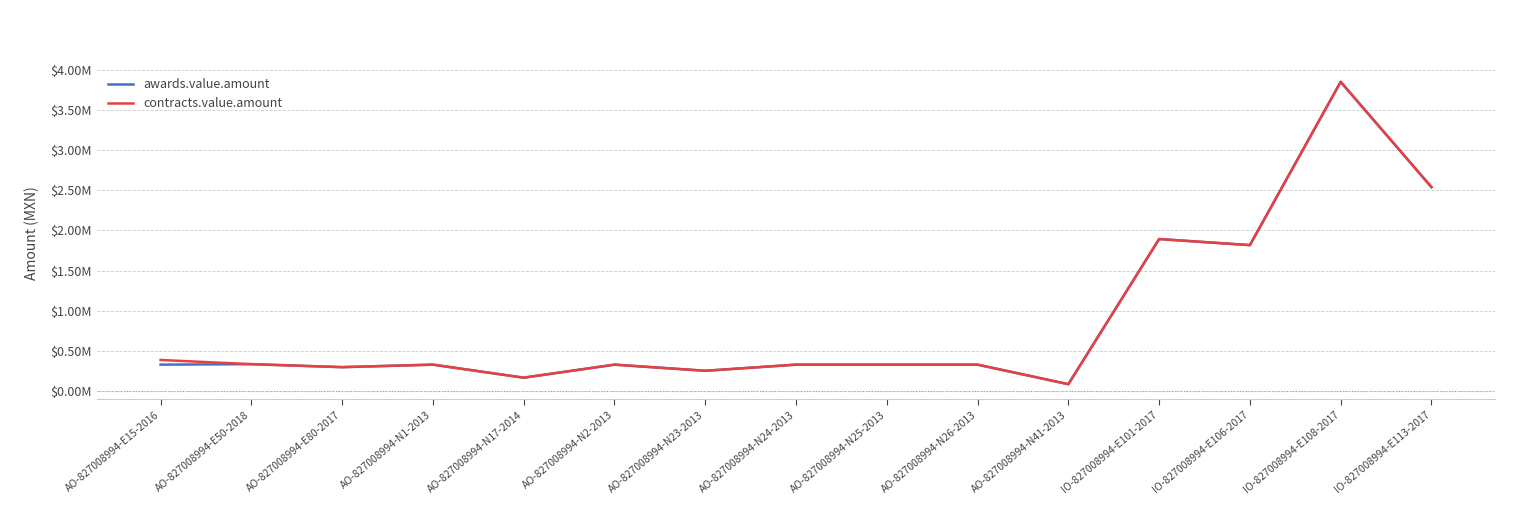

What is the sum of the awards.value.amount values at IO-827008994-E108-2017 and AO-827008994-E80-2017?

4.1